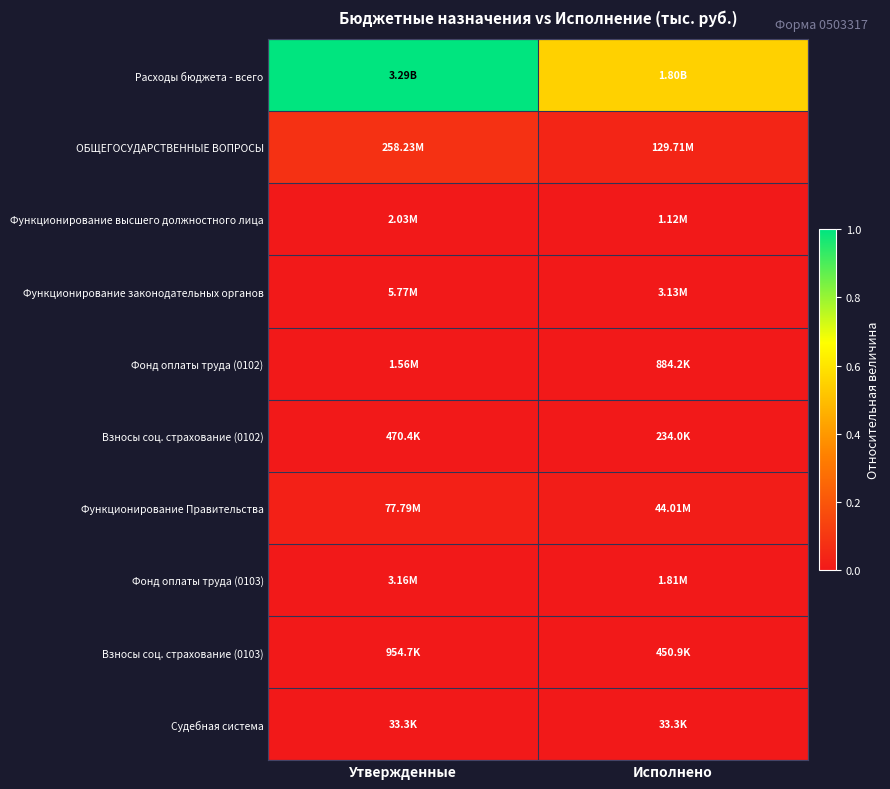

What is the spread (max minus min) of values at Исполнено?

0.5